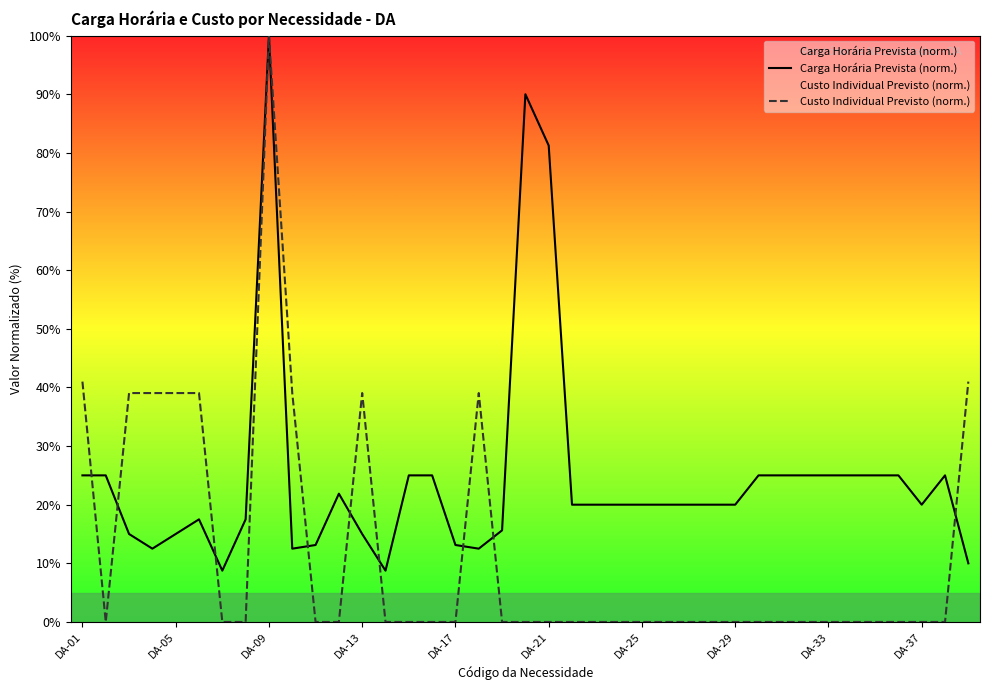

Which has a higher value, 33 or 13?

33